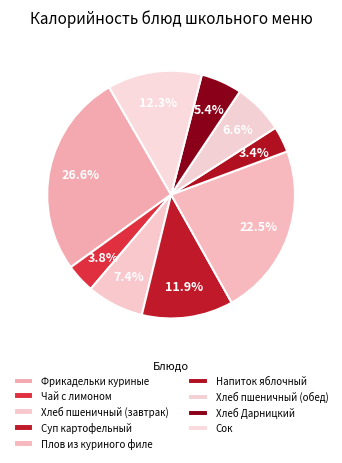

To the nearest percent, what is the average slice percentage?

11%